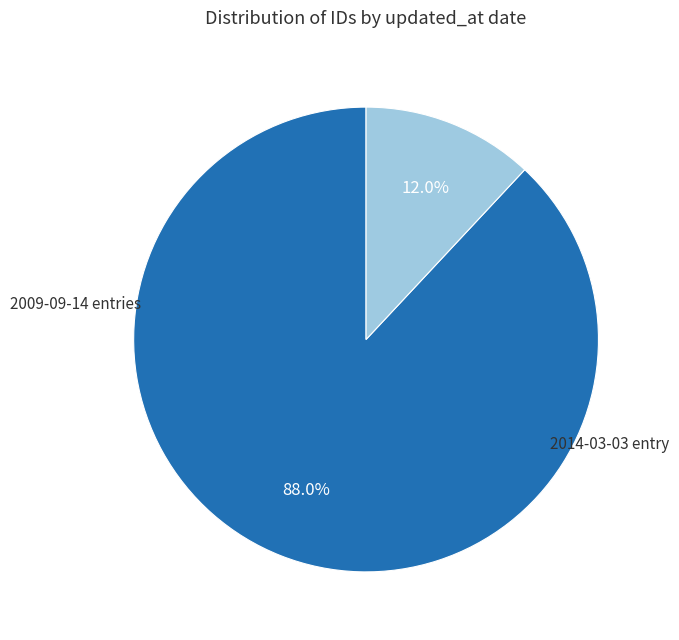

Is there any slice that represents more than half of the pie?

Yes